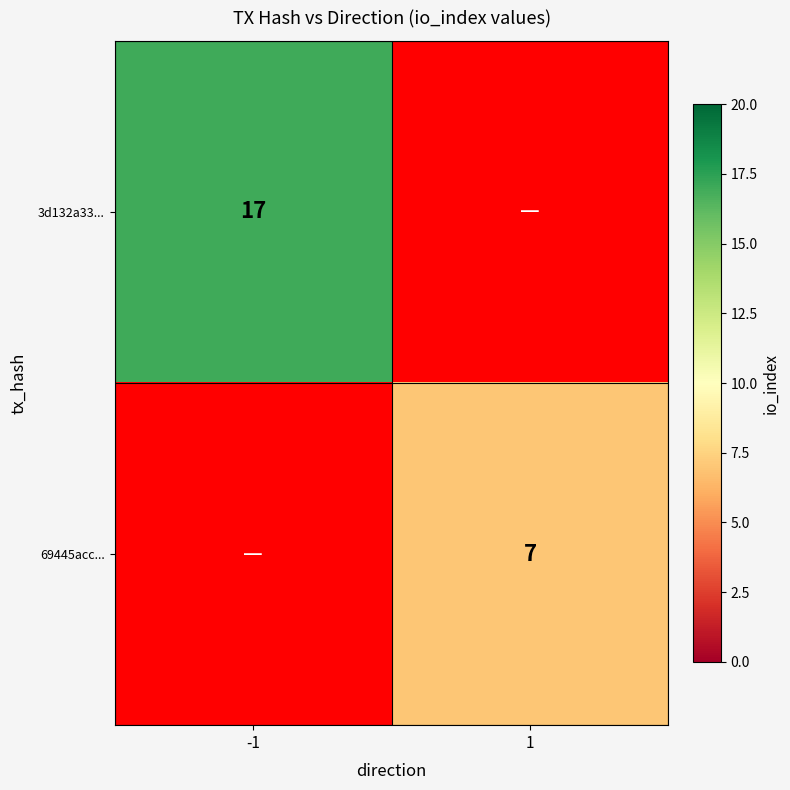

Is it true that 3d132a33... equals 8 at -1?

False